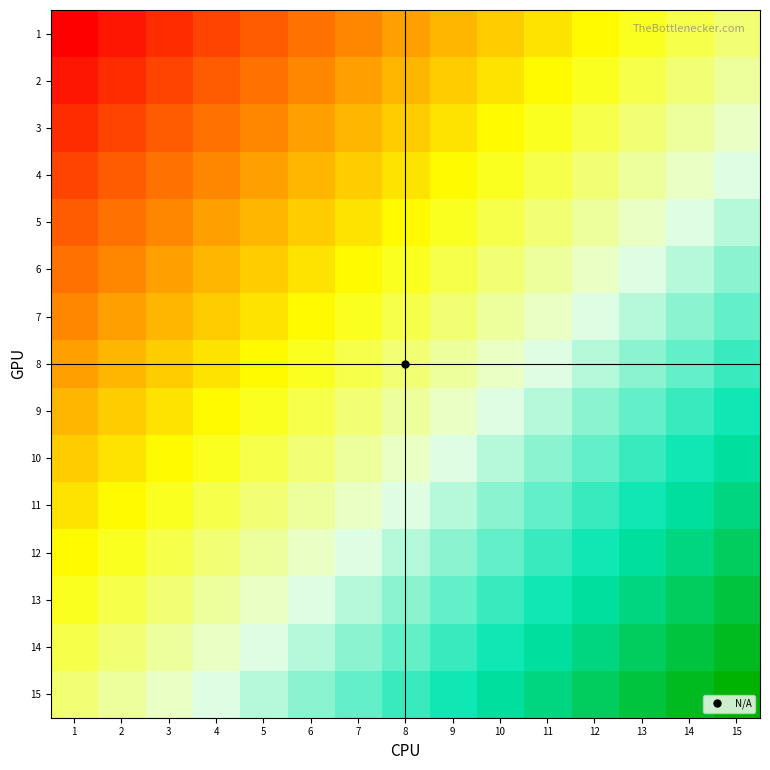

Which series has the largest total across all categories?

15